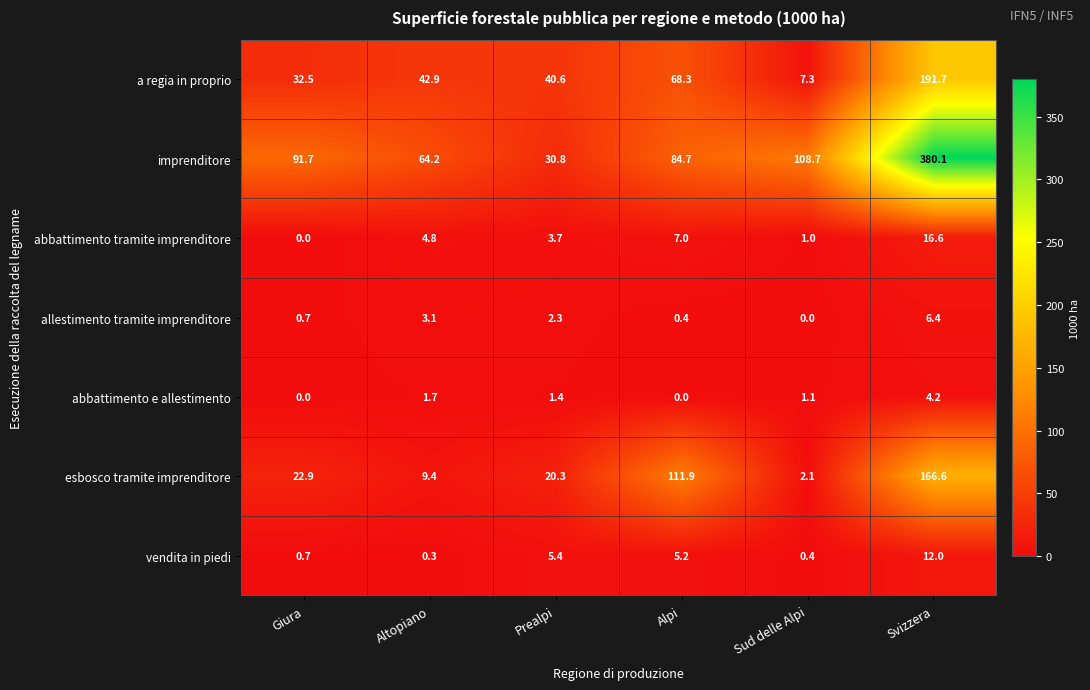

What value does the vendita in piedi series have at Prealpi?

5.4